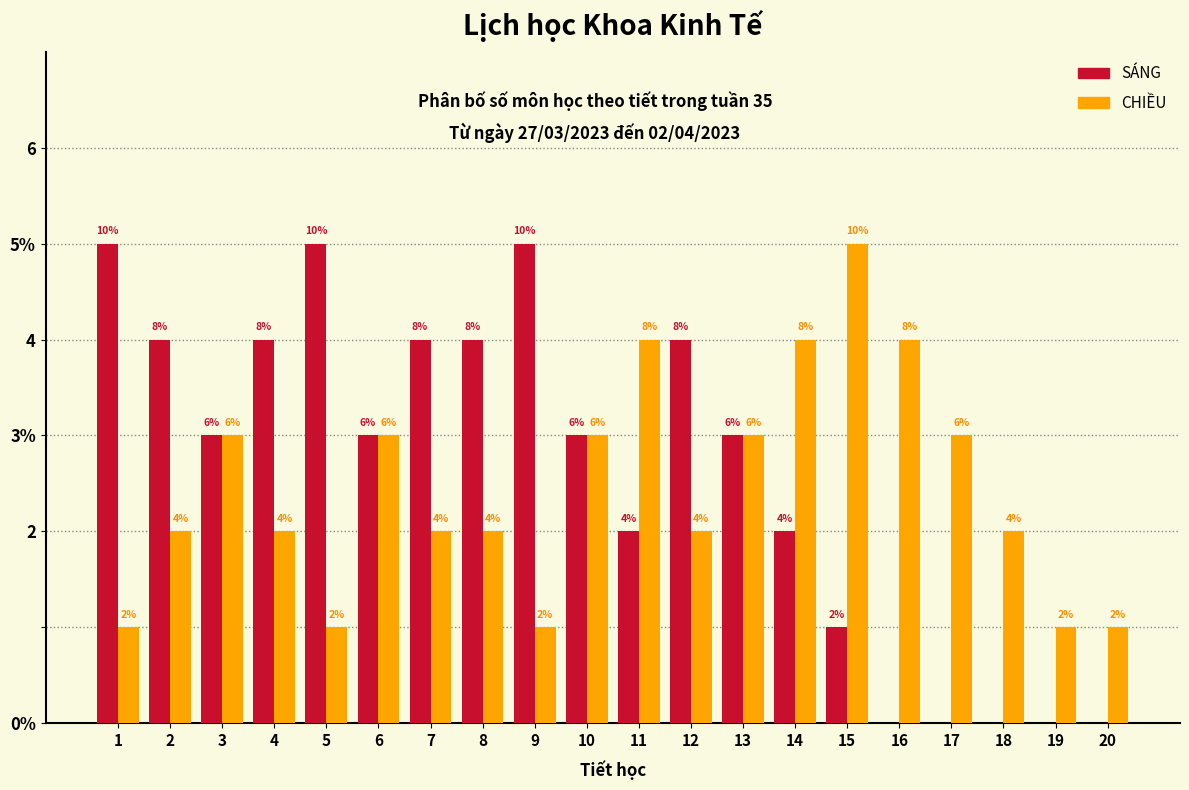

What are all the series names shown in the legend?

SÁNG, CHIỀU